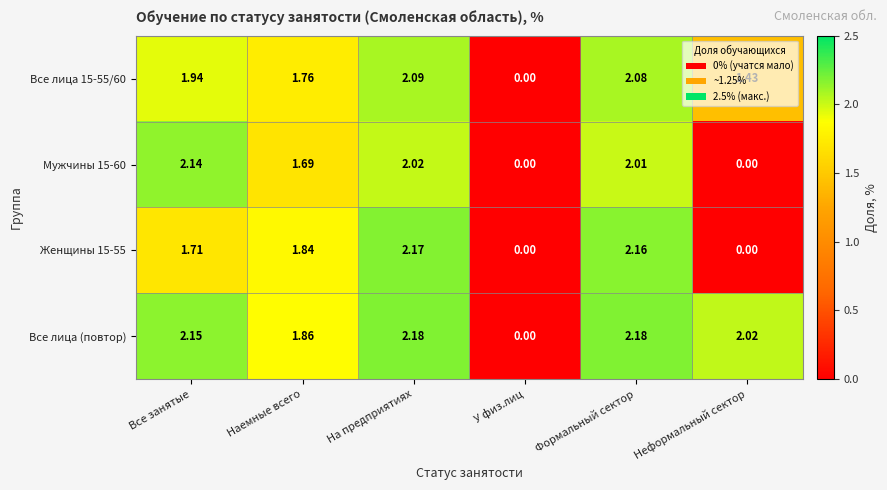

Where is Женщины 15-55 nearest to the value 1?

Все занятые